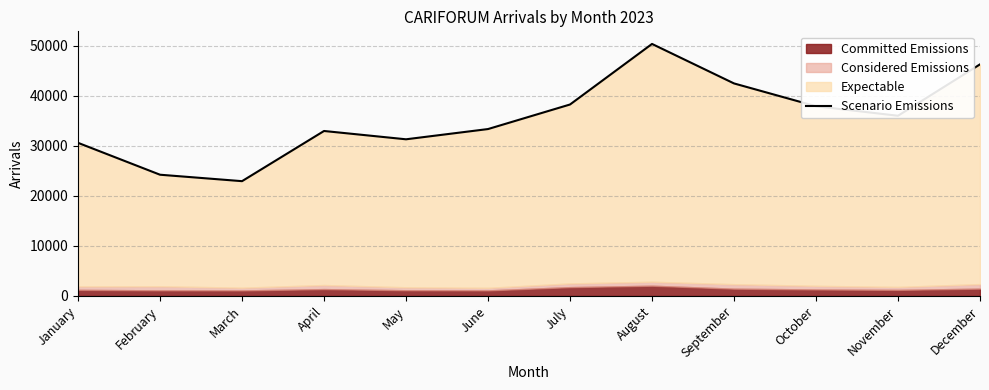

Rank the categories by value from highest to lowest.

August, December, September, July, October, November, June, April, May, January, February, March